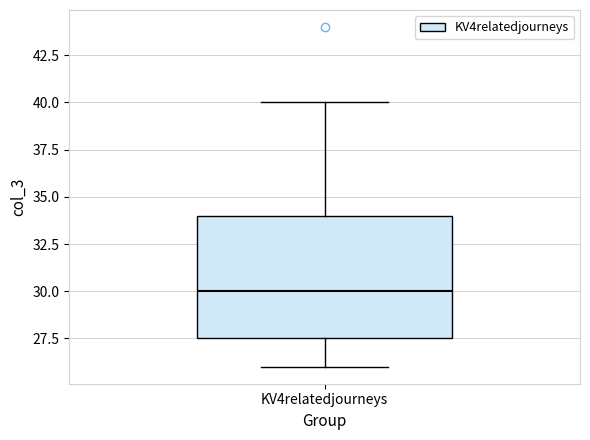

Transcribe this box plot: give where the median line is, the range the box spans, and where the two whiskers end, as read against the y-axis. The values are not printed on the chart, so give them approximately, as read against the axis.

median 30.0, box 27.5 to 34.0, whiskers 26.0 to 40.0